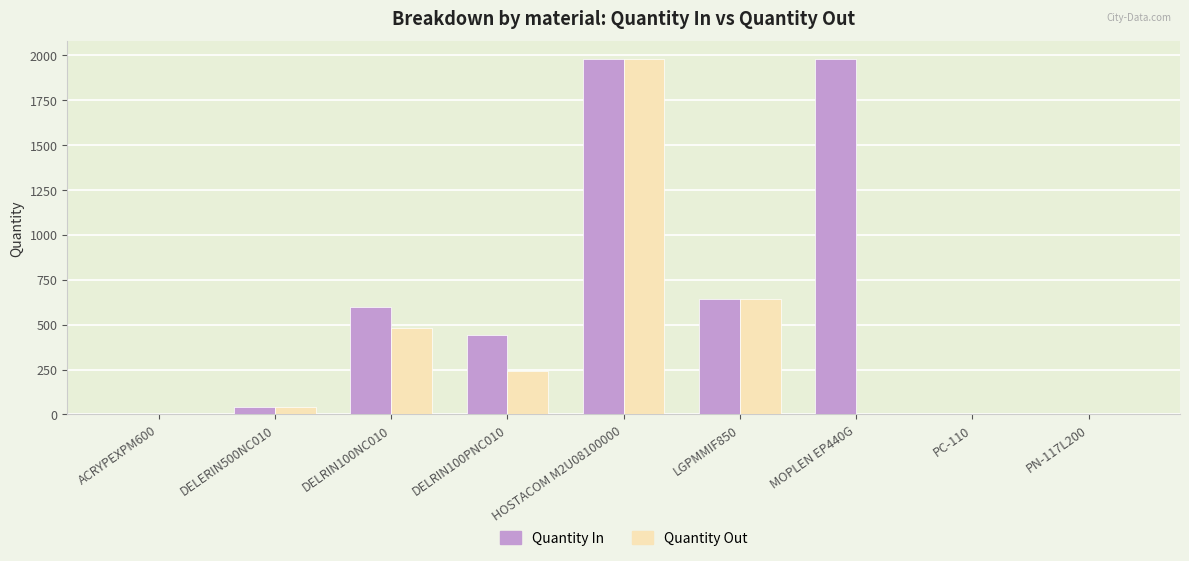

Are the bars grouped side by side (vs. stacked)?

Yes